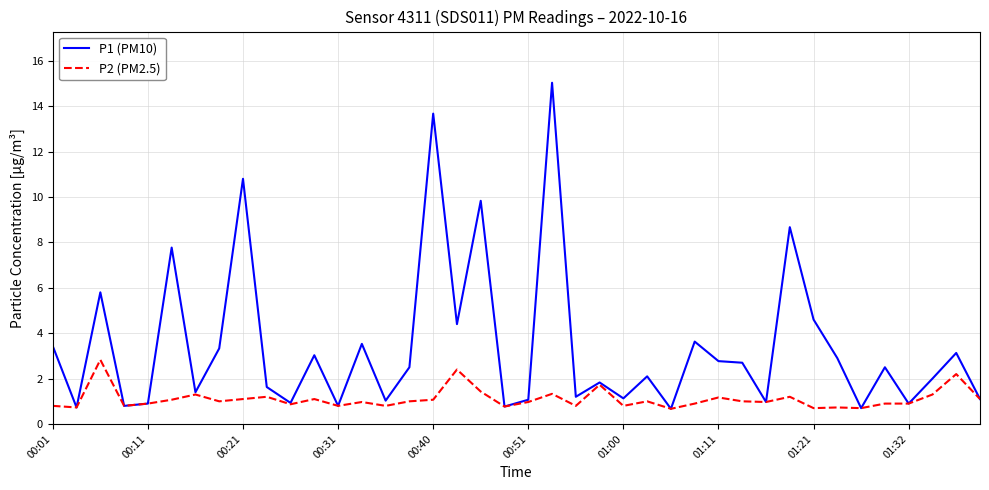

What is the average value of the P1 (PM10) series?

3.4